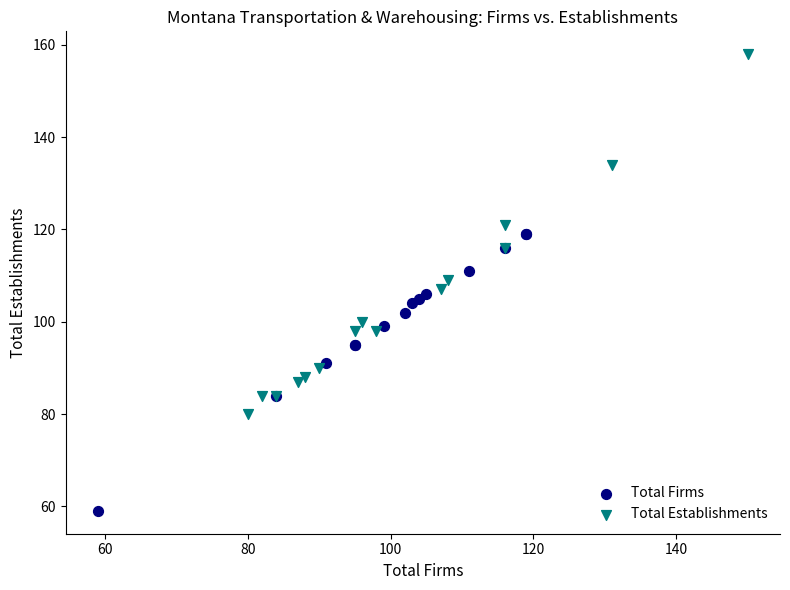

Which series has the largest Y range (max minus min)?

Total Establishments